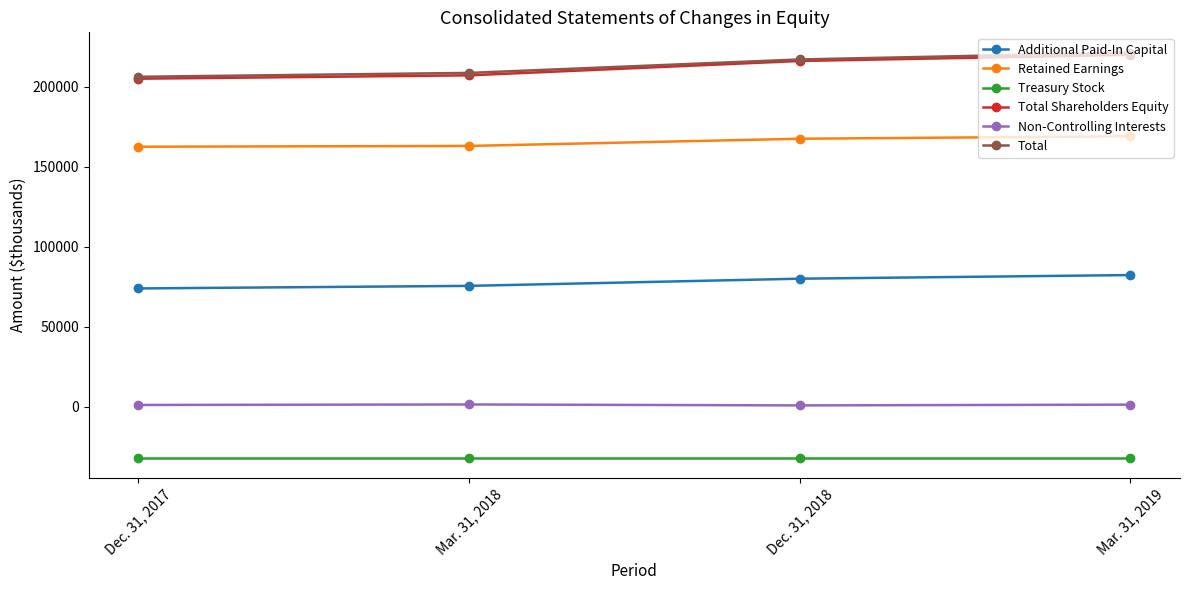

Read the Total Shareholders Equity value at Mar. 31, 2019, to the nearest 10.

219770